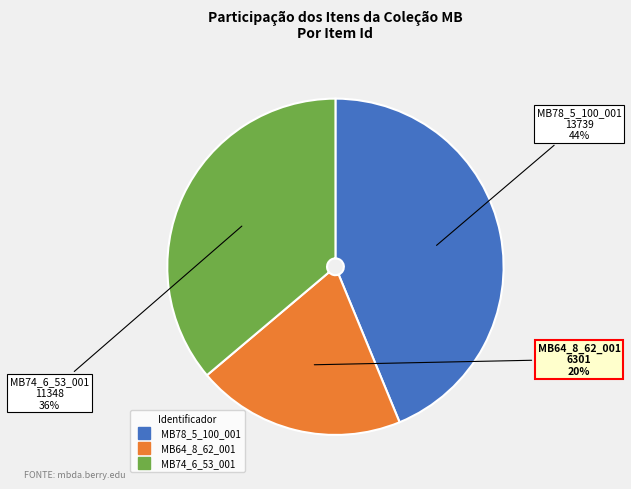

Is there a majority slice in this chart?

No